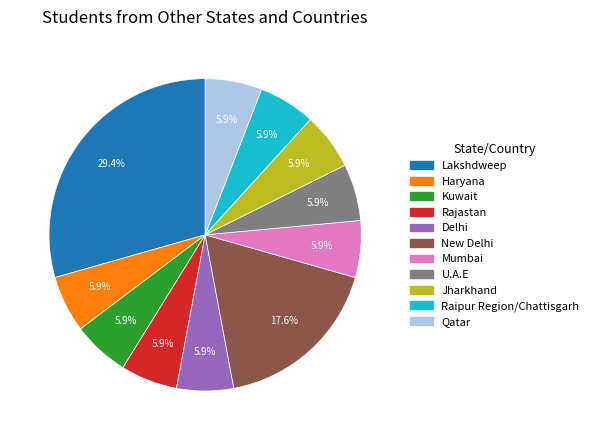

What is the ratio of the value at Mumbai to the value at Jharkhand?

1.0